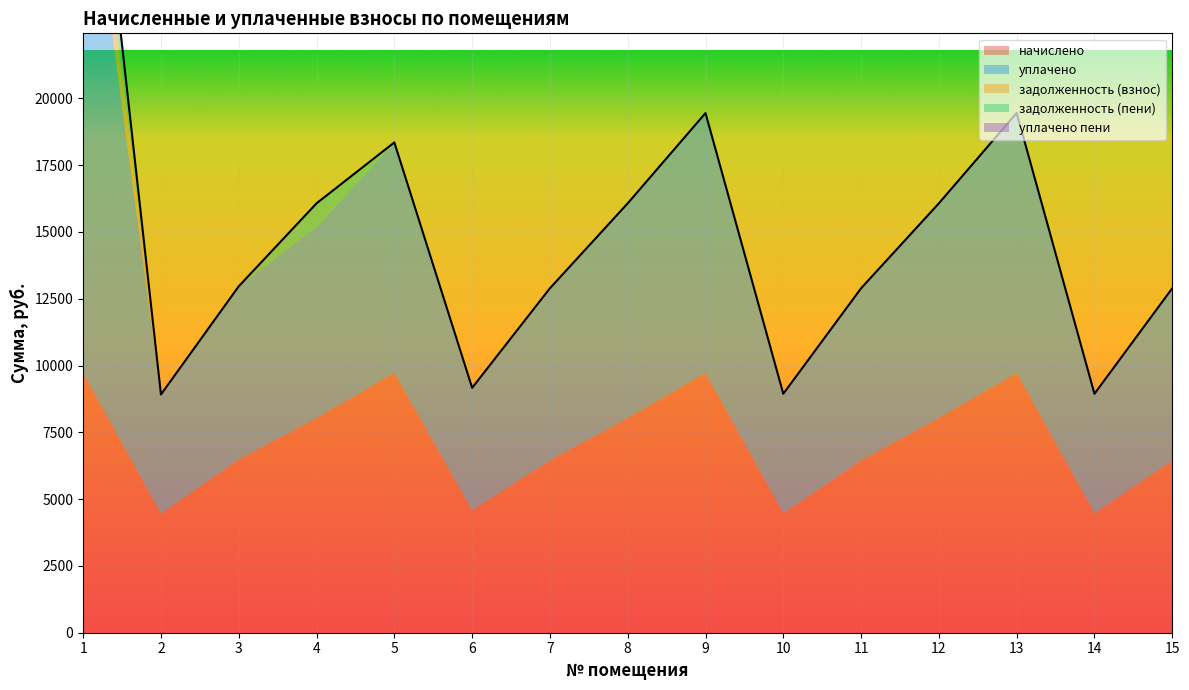

How many уплачено пени values are between 0 and 1?

14